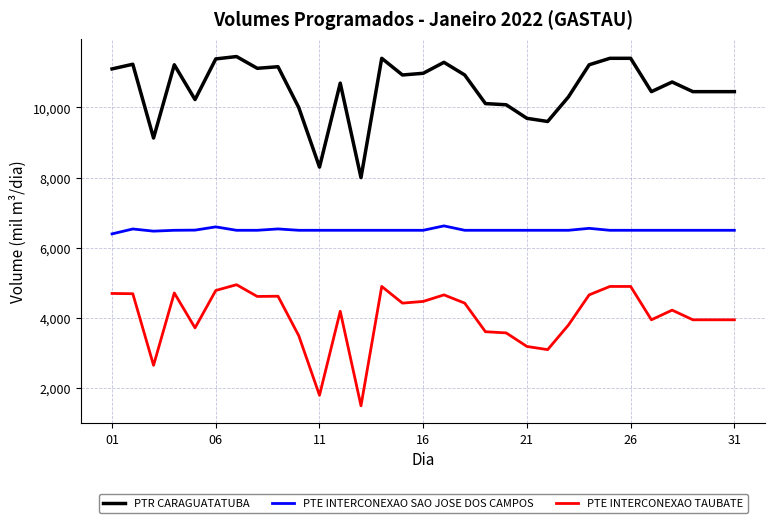

List the series in order of their overall mean, highest first.

PTR CARAGUATATUBA, PTE INTERCONEXAO SAO JOSE DOS CAMPOS, PTE INTERCONEXAO TAUBATE